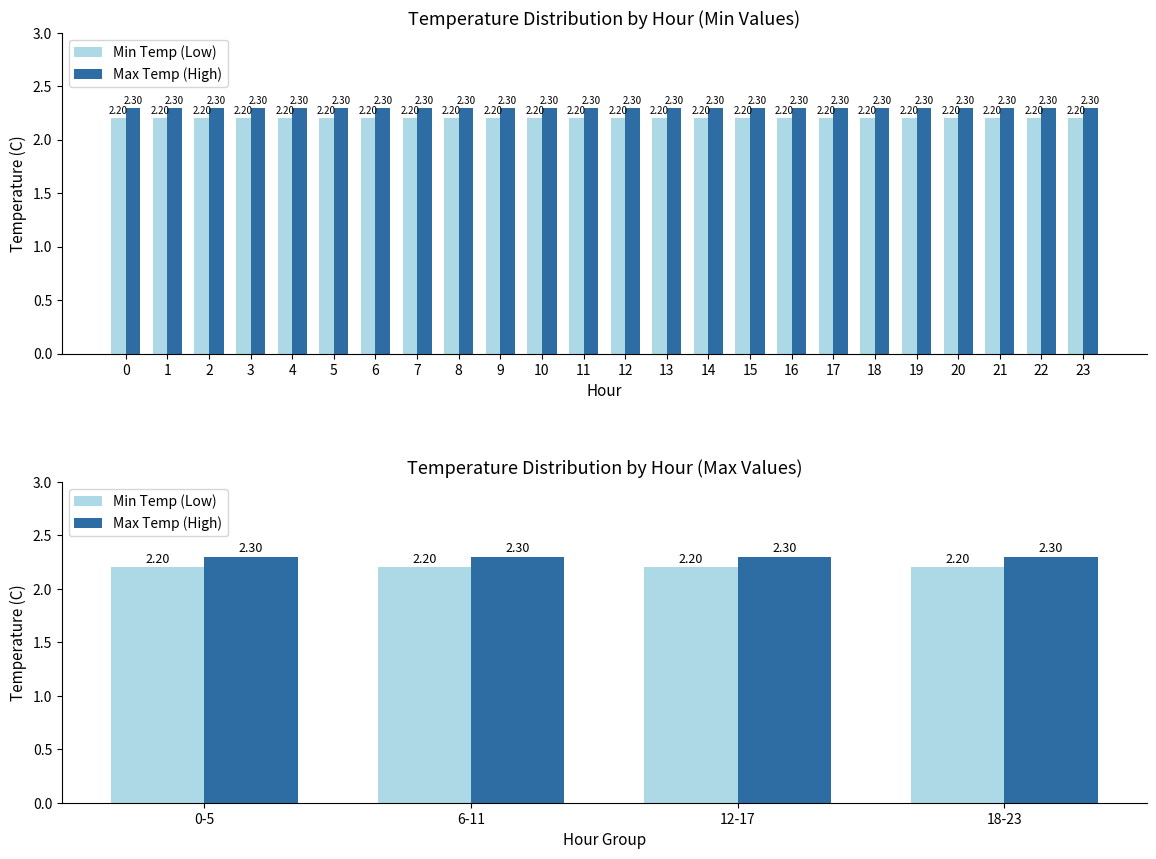

Which series has the widest spread of values?

Min Temp (Low)